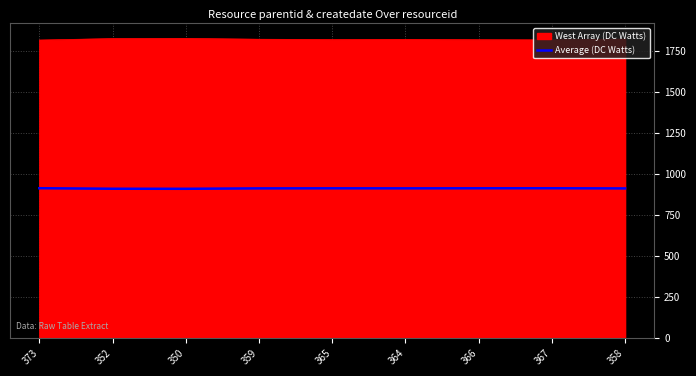

True or false: West Array (DC Watts) and Average (DC Watts) cross at least once.

False